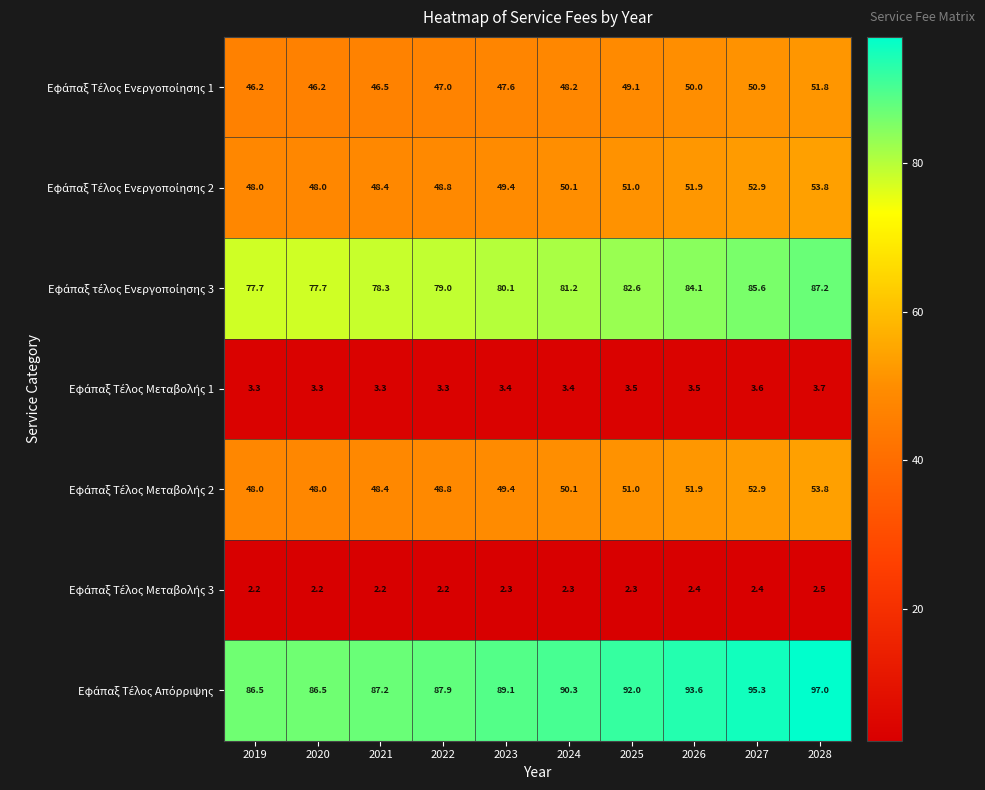

At which category is the sum across all series the highest?

2028